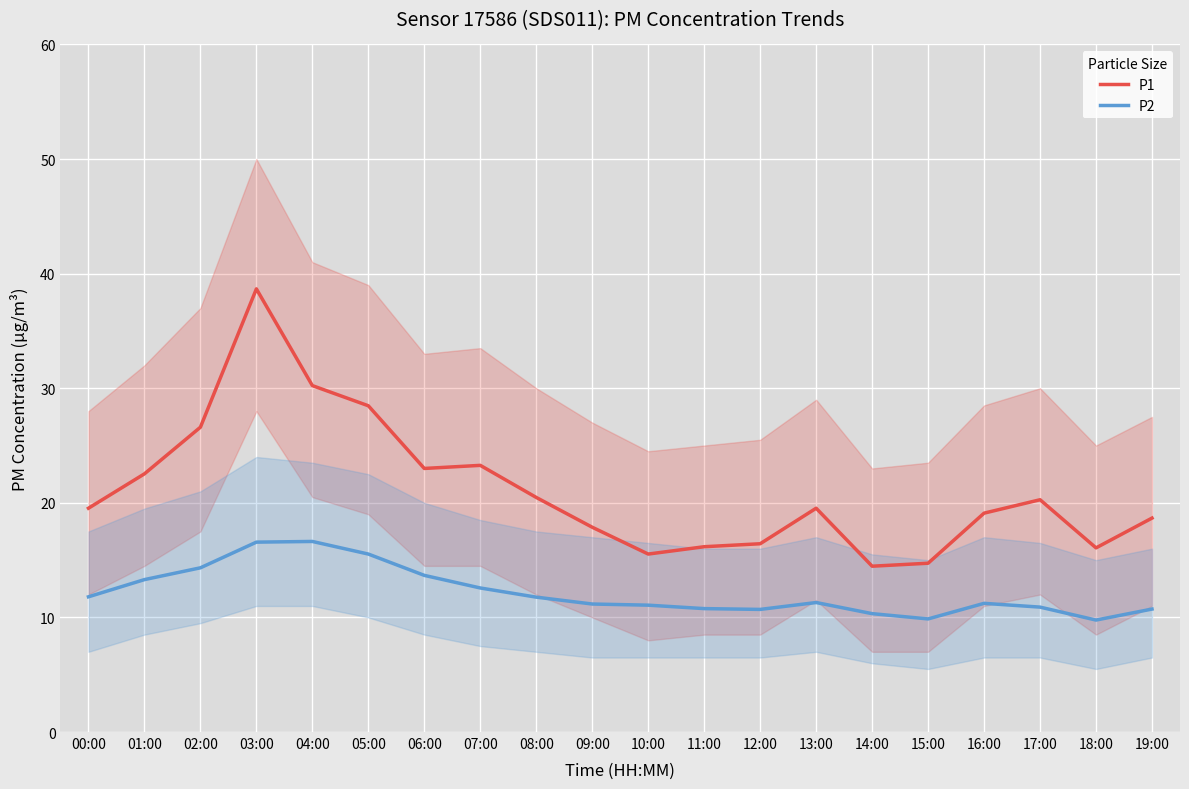

True or false: P2 and P1 cross at least once.

False